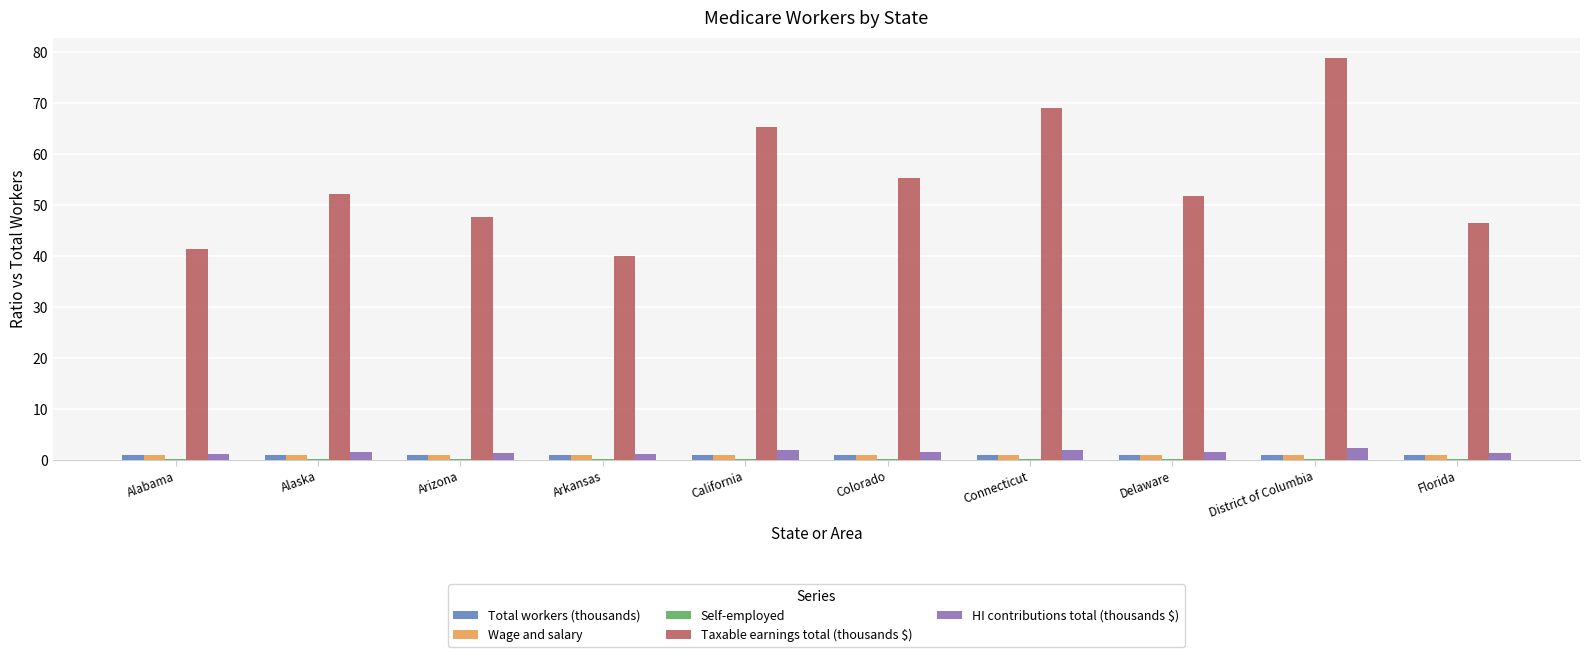

What is the maximum value shown in the chart?

78.9